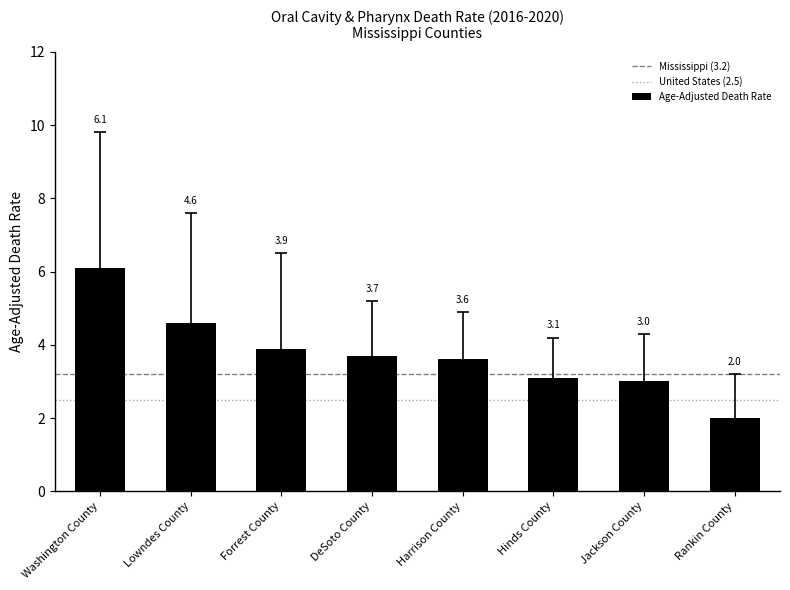

What is the ratio of the value at Lowndes County to the value at Jackson County?

1.5